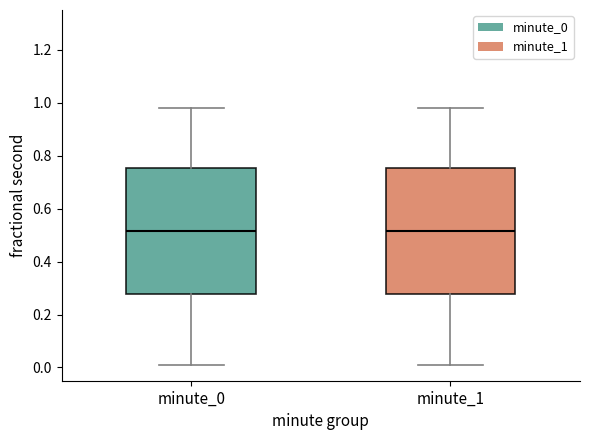

Reading left to right, read every box against the y-axis: the position of its median line, the range the box covers, and the ends of its whiskers. The values are not printed on the chart, so give them approximately, as read against the axis.

minute_0: median 0.52, box 0.28 to 0.76, whiskers 0.00 to 0.98
minute_1: median 0.52, box 0.28 to 0.76, whiskers 0.00 to 0.98